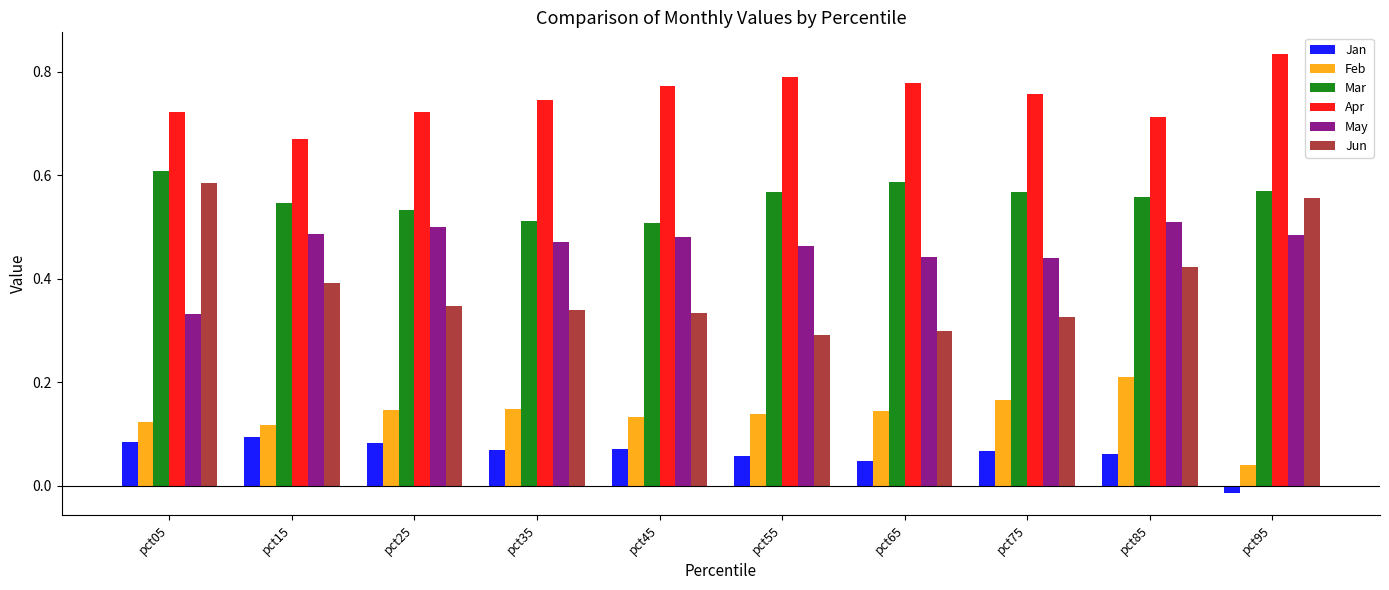

How many Jun values are between 0 and 1?

10